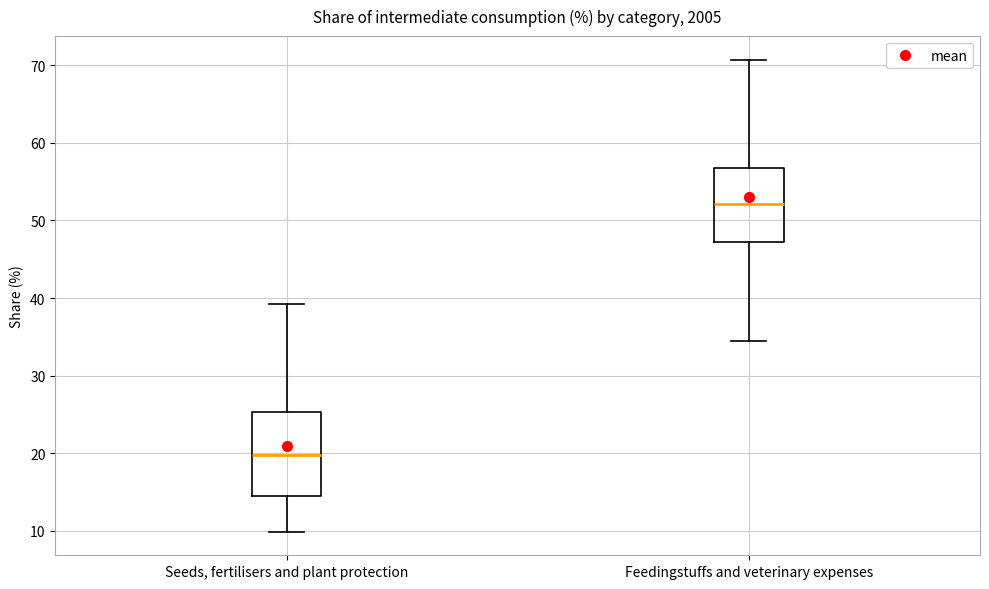

Reading left to right, read every box against the y-axis: the position of its median line, the range the box covers, and the ends of its whiskers. The values are not printed on the chart, so give them approximately, as read against the axis.

Seeds, fertilisers and plant protection: median 20, box 14 to 25, whiskers 10 to 39
Feedingstuffs and veterinary expenses: median 52, box 47 to 57, whiskers 34 to 71